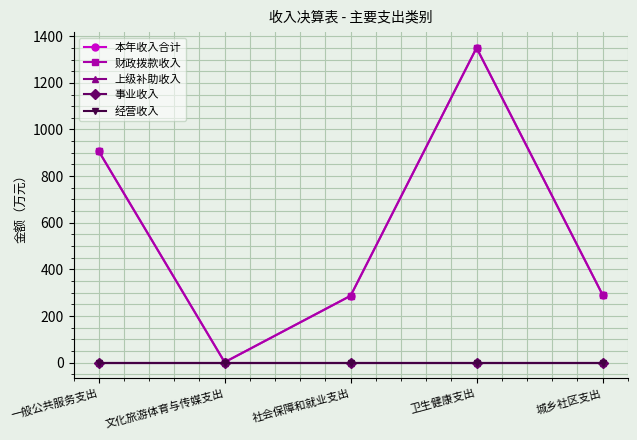

True or false: 财政拨款收入 and 经营收入 intersect in this chart.

False